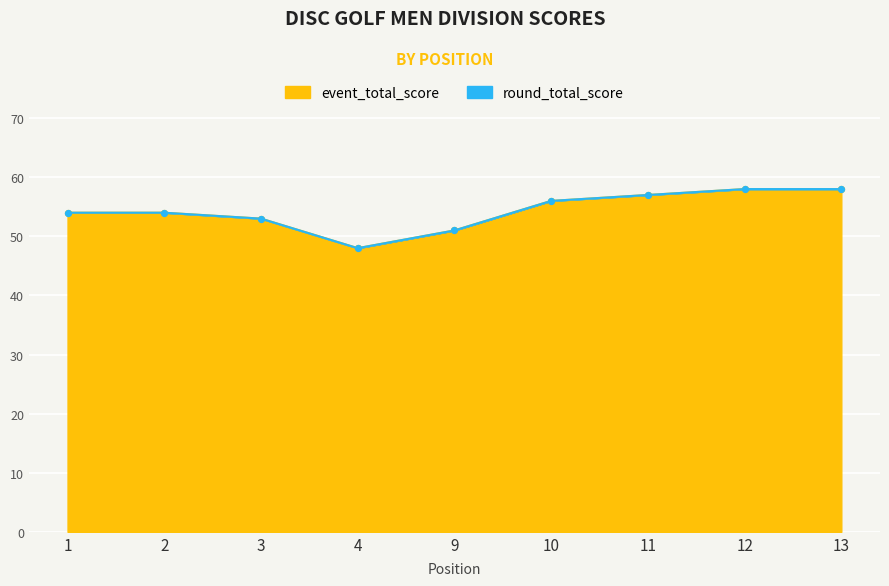

Which series contains the highest Y value?

event_total_score